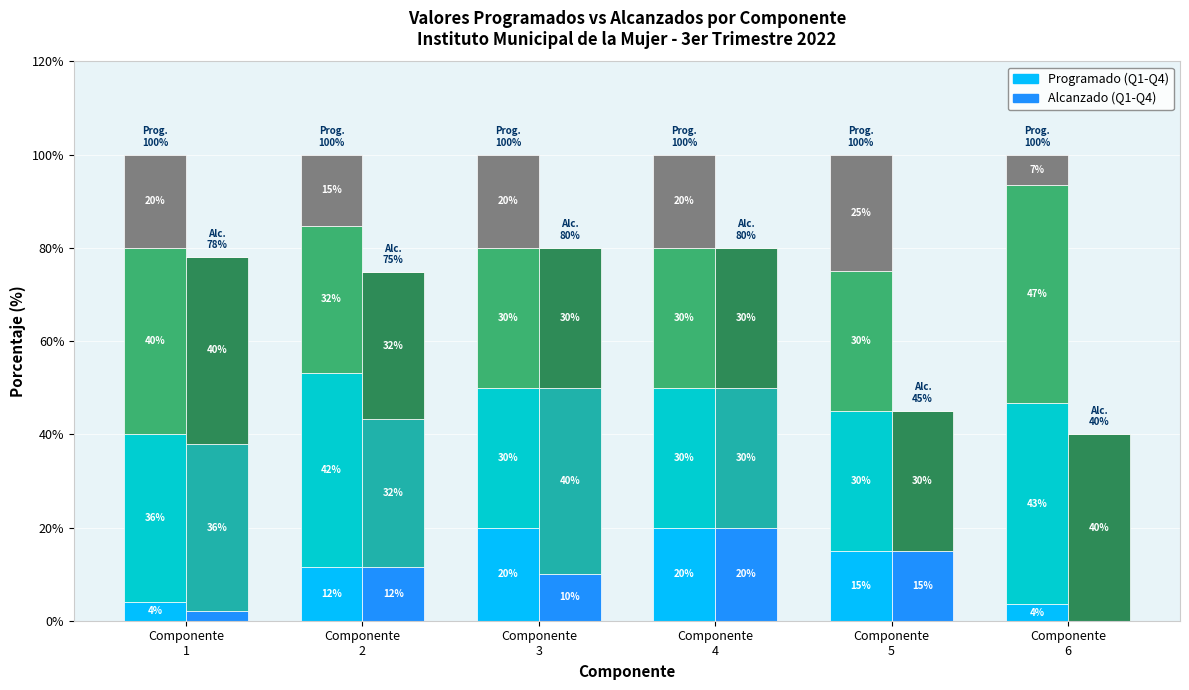

At which category is the sum across all series the highest?

Componente
4